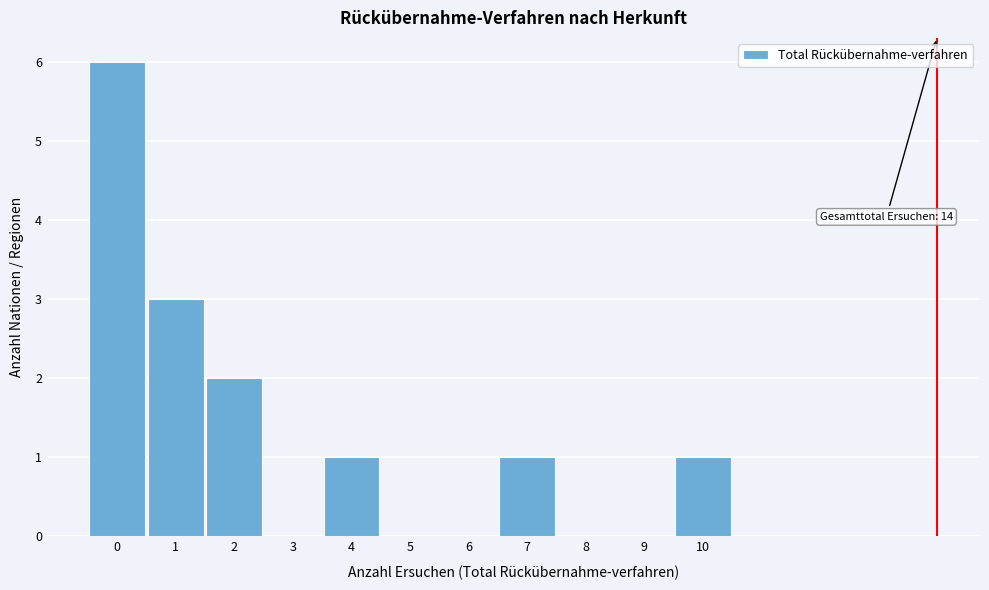

Over which range of the x-axis is the bar tallest?

-0.5 to 0.5